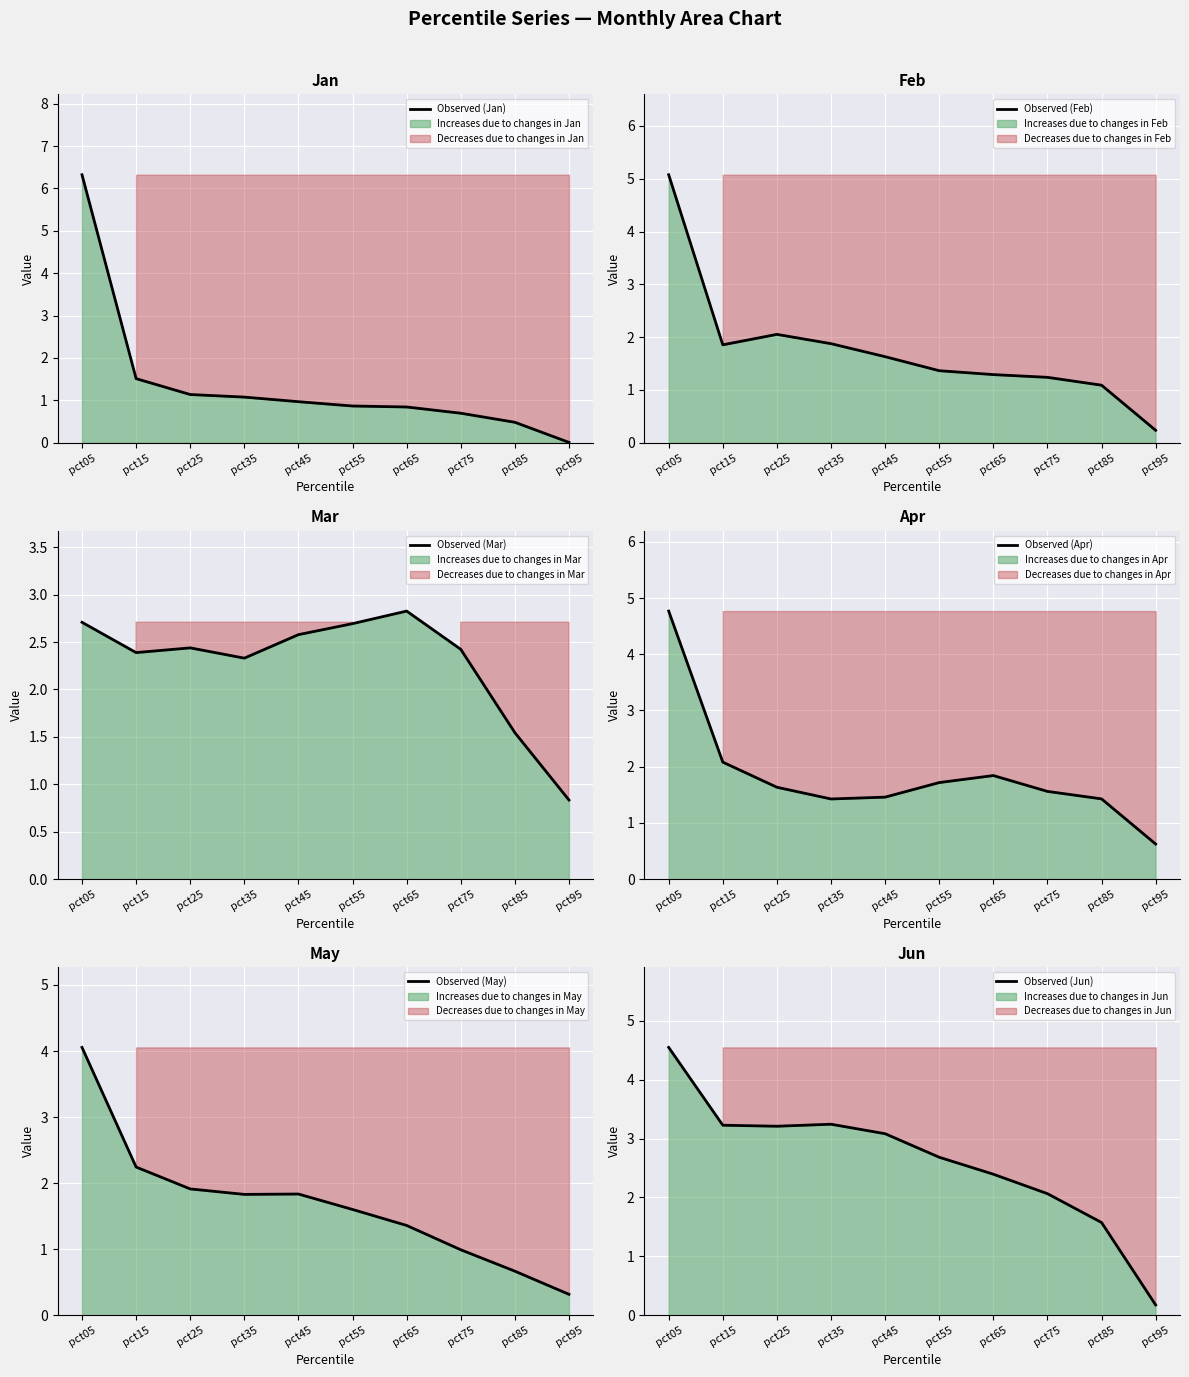

What is the value of the Observed (May) point at the 3rd from the left?

1.9